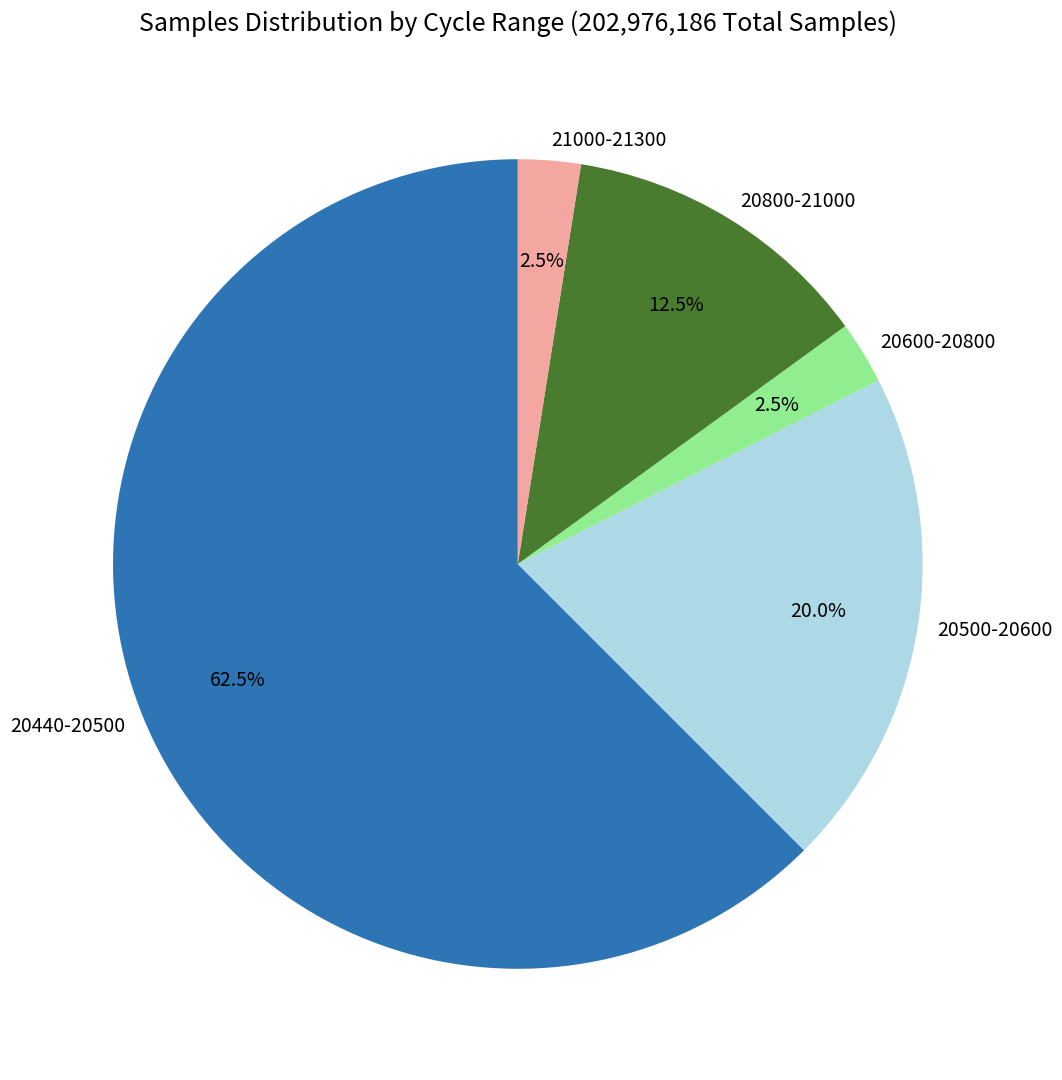

Does 20600-20800 account for over 50% of the chart?

No